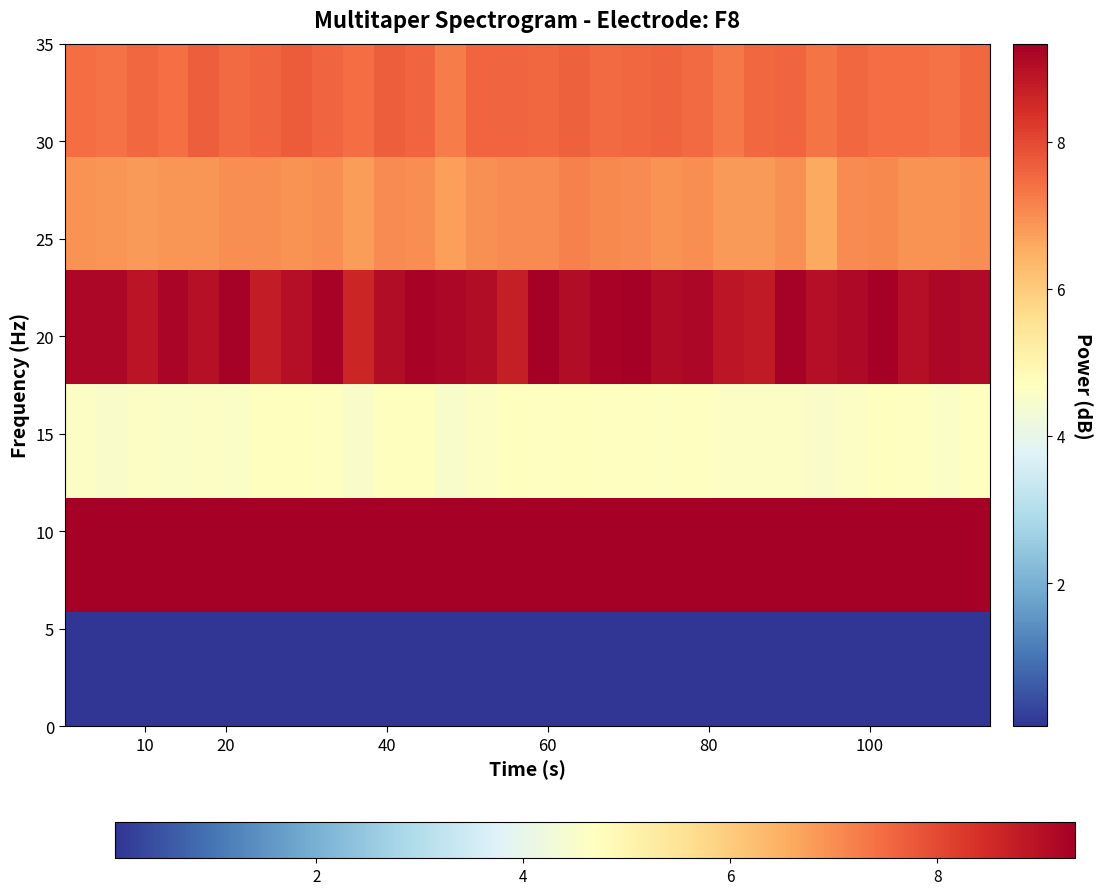

How many categories are shown in the chart?

30